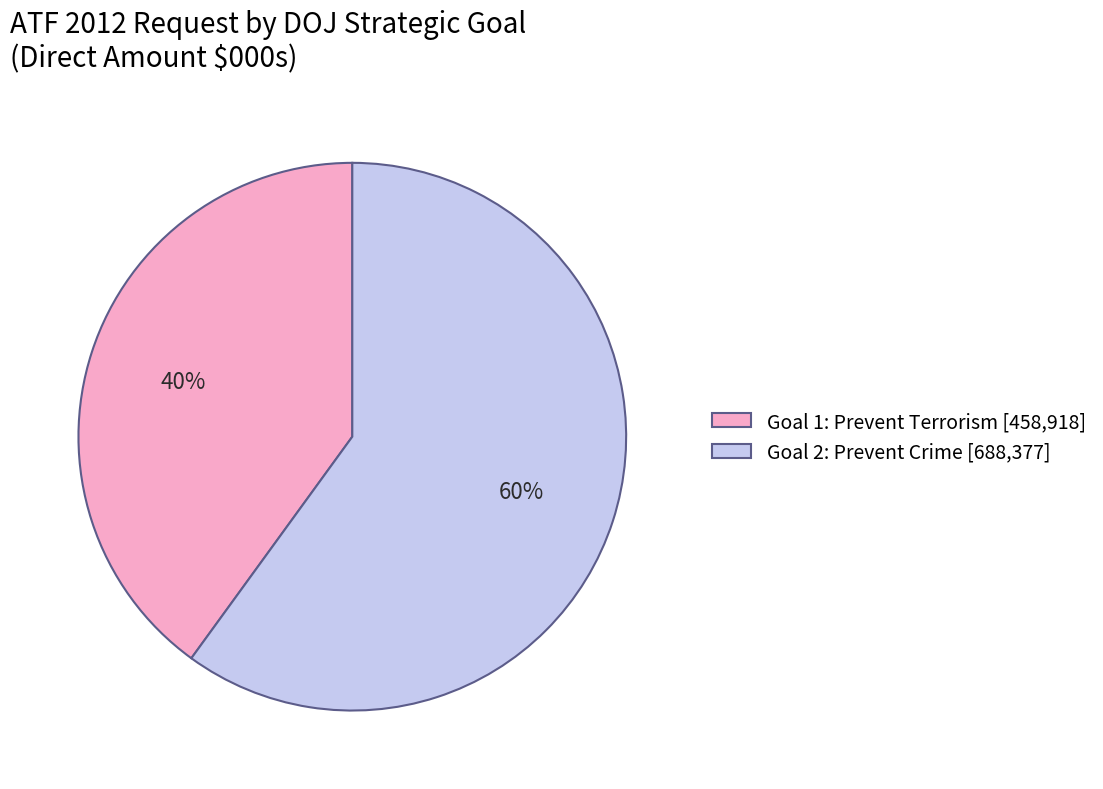

To the nearest percent, what is the difference between the largest and smallest slice percentages?

20%